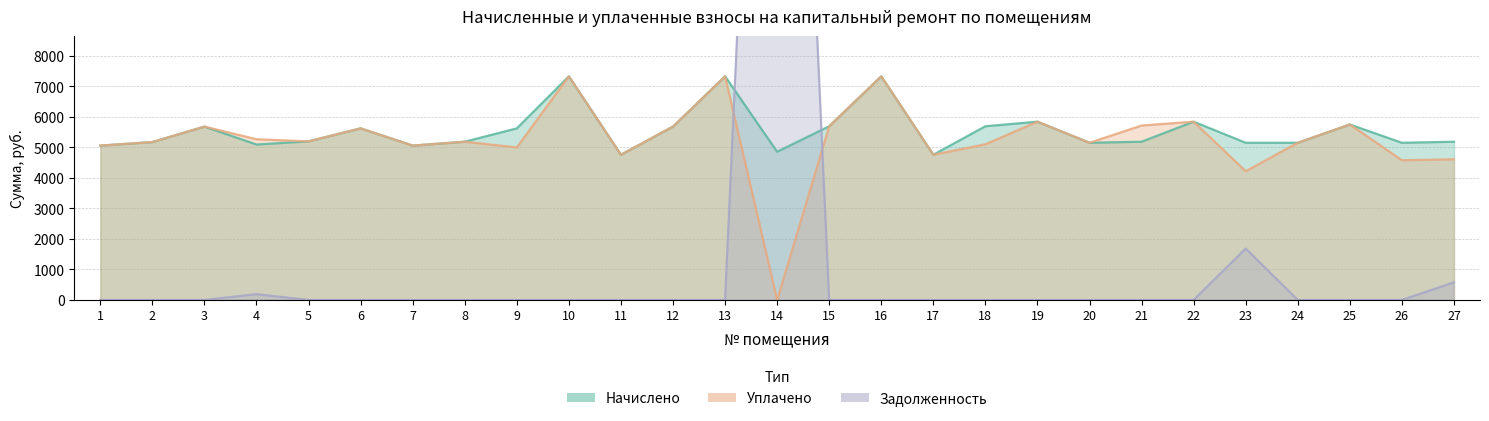

What is the difference between the highest and lowest values at 10?

7326.7